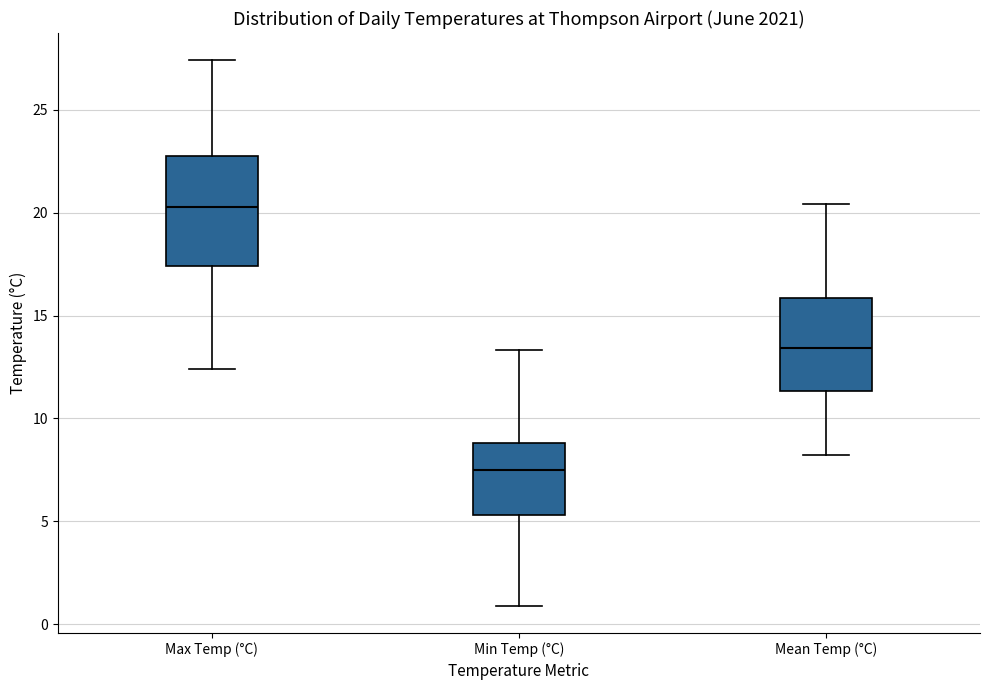

Reading left to right, transcribe this box plot: for each box, give where its median line is, the range the box spans, and where its two whiskers end, as read against the y-axis. The values are not printed on the chart, so give them approximately, as read against the axis.

Max Temp (°C): median 20.5, box 17.5 to 23.0, whiskers 12.5 to 27.5
Min Temp (°C): median 7.5, box 5.5 to 9.0, whiskers 1.0 to 13.5
Mean Temp (°C): median 13.5, box 11.5 to 16.0, whiskers 8.0 to 20.5